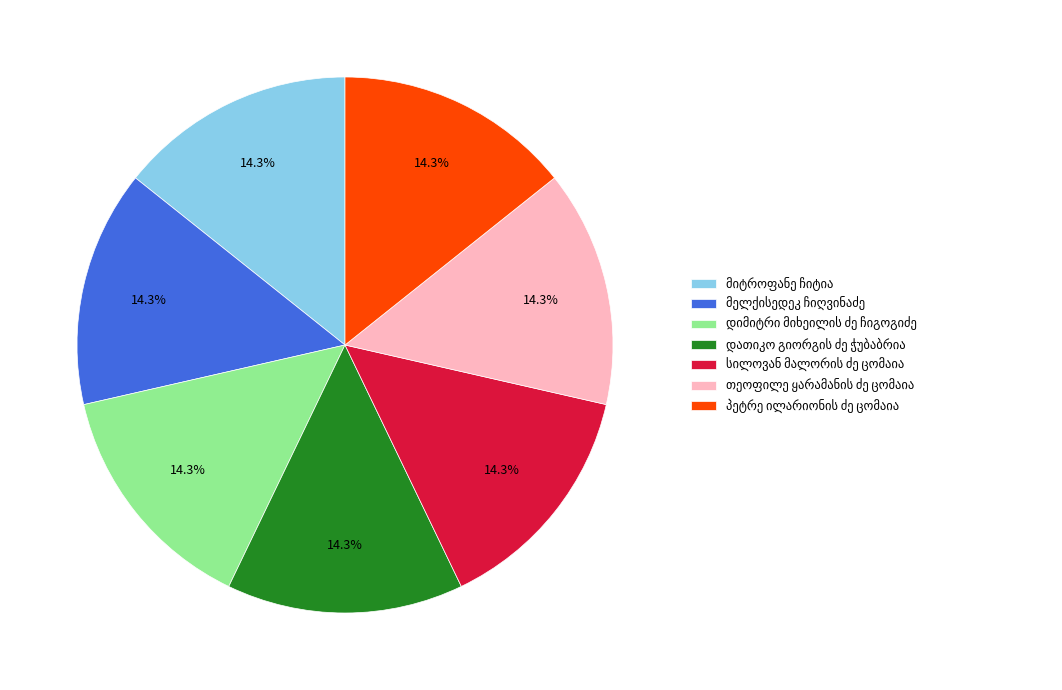

Is there any slice that represents more than half of the pie?

No